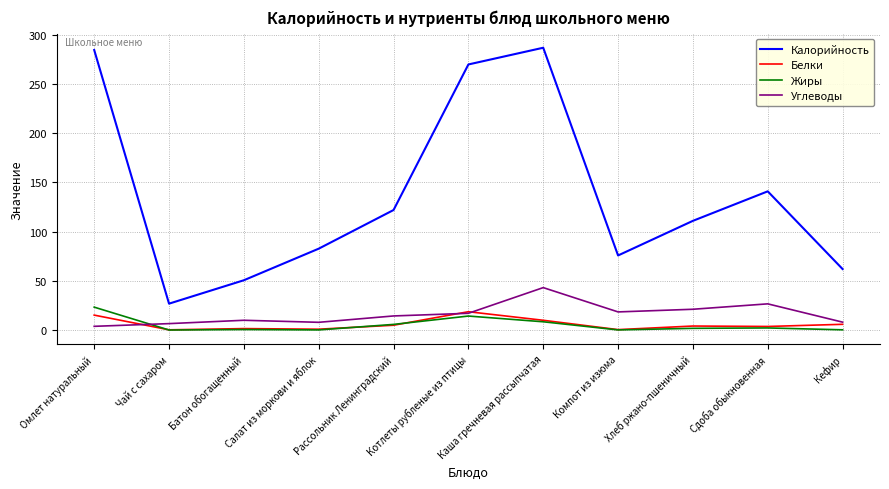

True or false: Калорийность and Белки intersect in this chart.

False